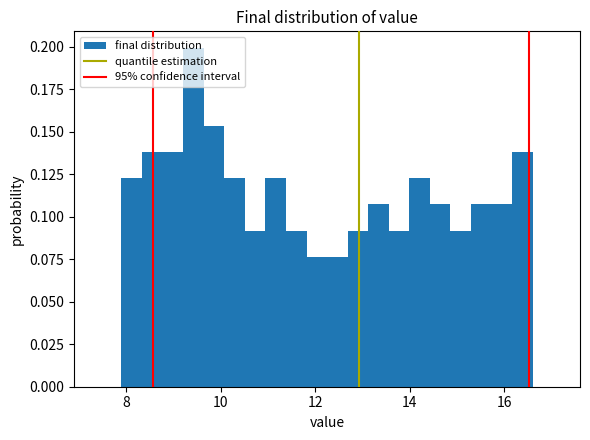

Read against the x-axis, roughly where is the centre of the tallest bar?

9.4